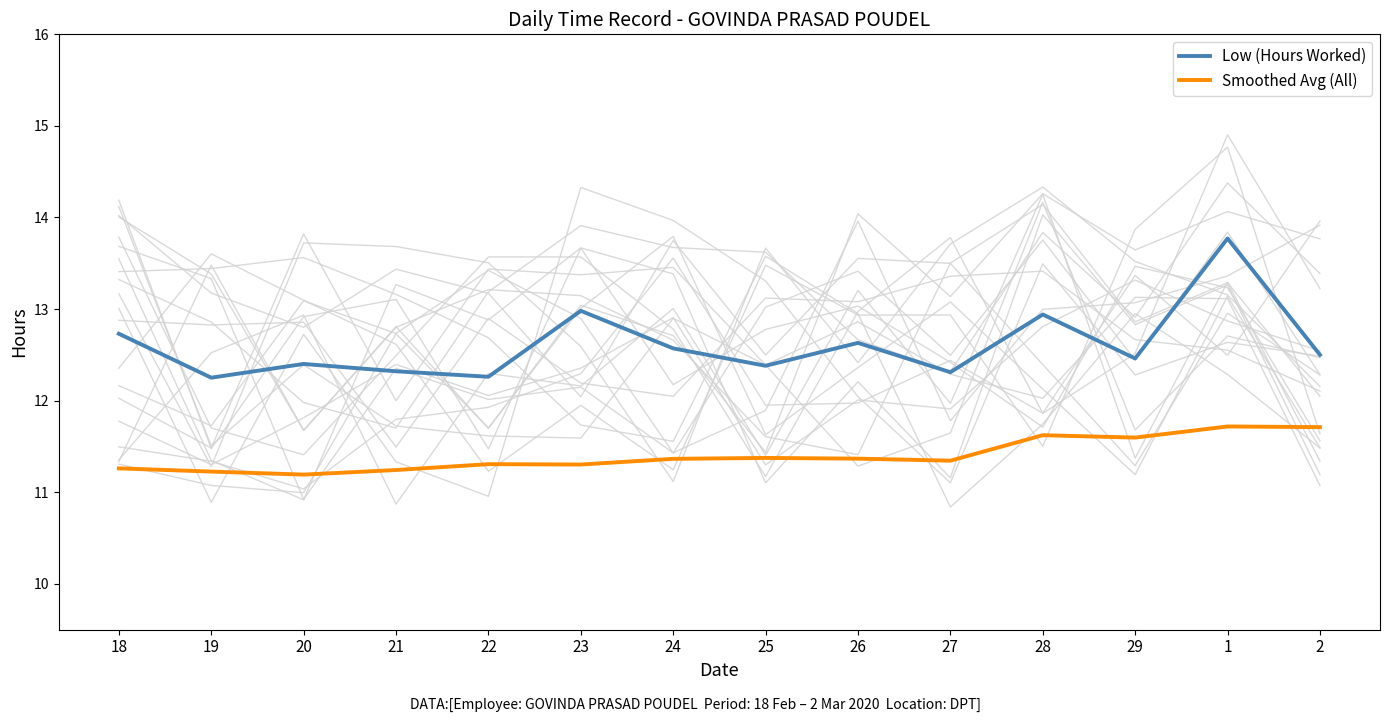

Does the chart have visible grid lines?

No